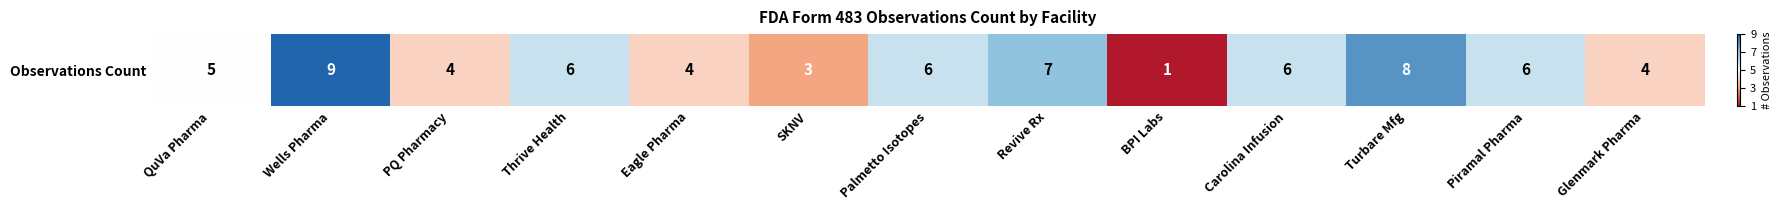

What is the ratio of the value at Revive Rx to the value at PQ Pharmacy?

1.8